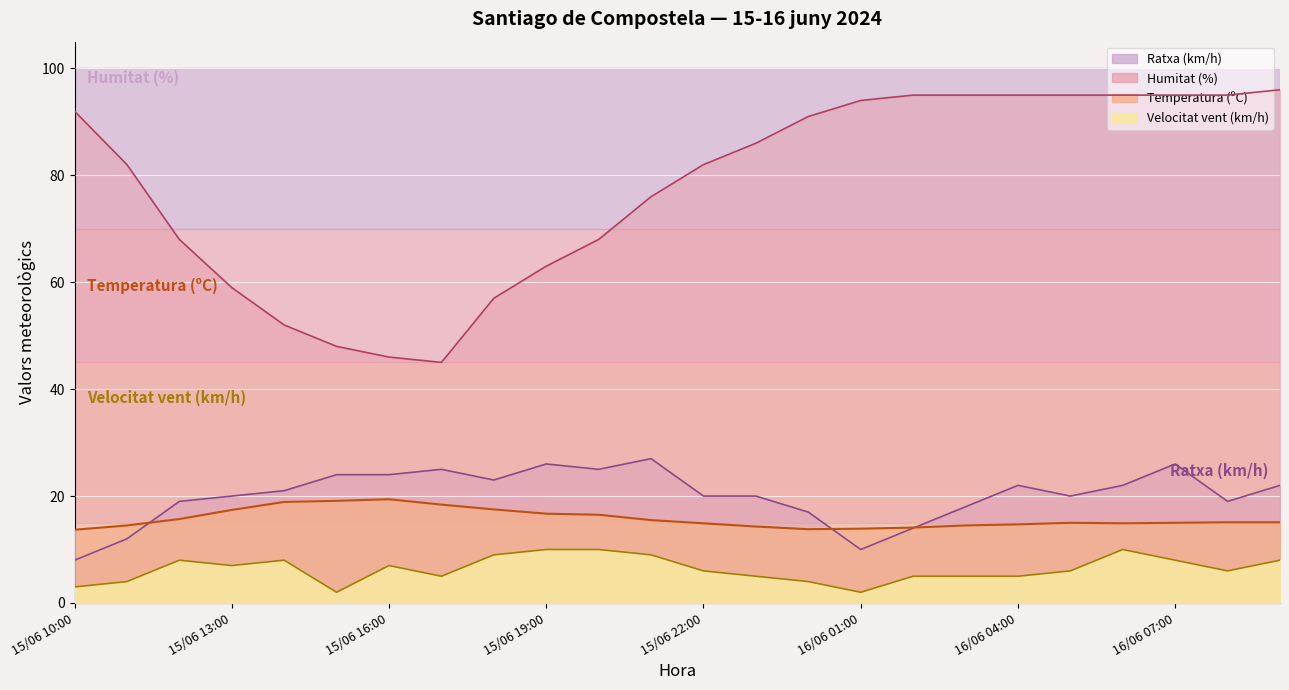

Reading left to right, list all the values displayed in this chart.

Temperatura (ºC): 13.7	14.5	15.7	17.4	18.9	19.1	19.4	18.4	17.5	16.7	16.5	15.5	14.9	14.3	13.8	13.9	14.1	14.5	14.7	15.0	14.9	15.0	15.1	15.1
Humitat (%): 92.0	82.0	68.0	59.0	52.0	48.0	46.0	45.0	57.0	63.0	68.0	76.0	82.0	86.0	91.0	94.0	95.0	95.0	95.0	95.0	95.0	95.0	95.0	96.0
Velocitat del vent (km/h): 3.0	4.0	8.0	7.0	8.0	2.0	7.0	5.0	9.0	10.0	10.0	9.0	6.0	5.0	4.0	2.0	5.0	5.0	5.0	6.0	10.0	8.0	6.0	8.0
Ratxa (km/h): 8.0	12.0	19.0	20.0	21.0	24.0	24.0	25.0	23.0	26.0	25.0	27.0	20.0	20.0	17.0	10.0	14.0	18.0	22.0	20.0	22.0	26.0	19.0	22.0